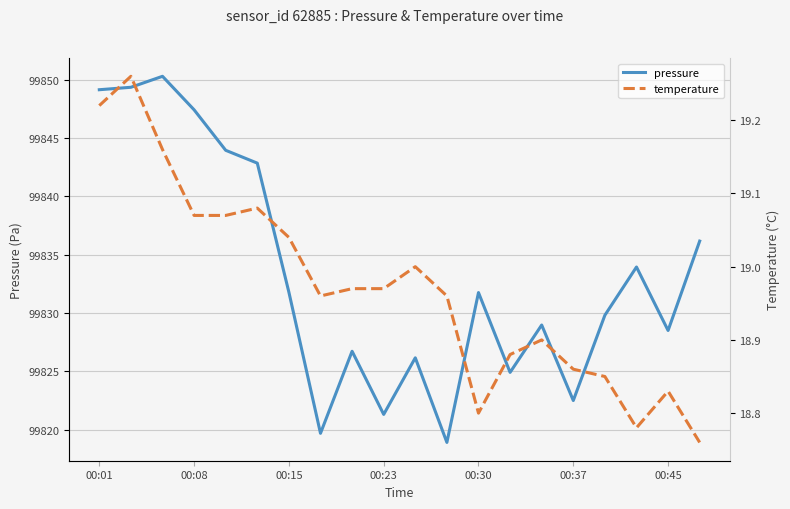

Reading right to left, transcribe all the data shown in this chart.

pressure: 99836.2	99828.5	99833.9	99829.8	99822.5	99829.0	99824.9	99831.8	99818.9	99826.2	99821.3	99826.7	99819.7	99831.8	99842.8	99843.9	99847.4	99850.3	99849.3	99849.1
temperature: 18.8	18.8	18.8	18.9	18.9	18.9	18.9	18.8	19.0	19.0	19.0	19.0	19.0	19.0	19.1	19.1	19.1	19.2	19.3	19.2